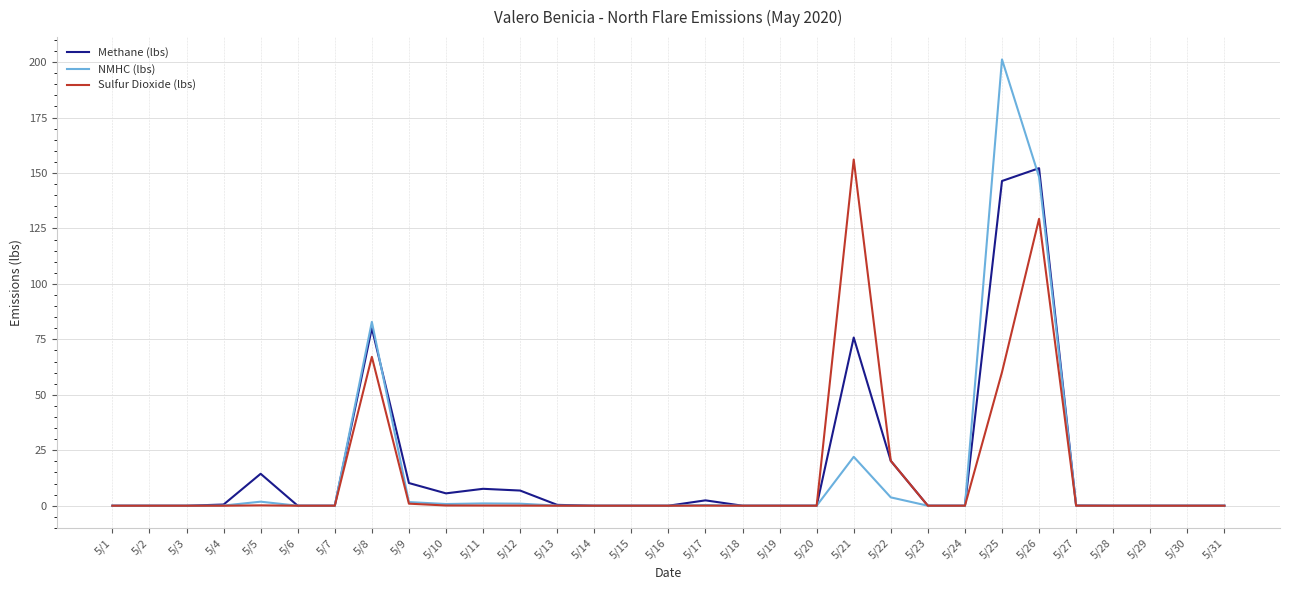

What is the difference between the second highest and second lowest values in the NMHC (lbs) series?

148.2